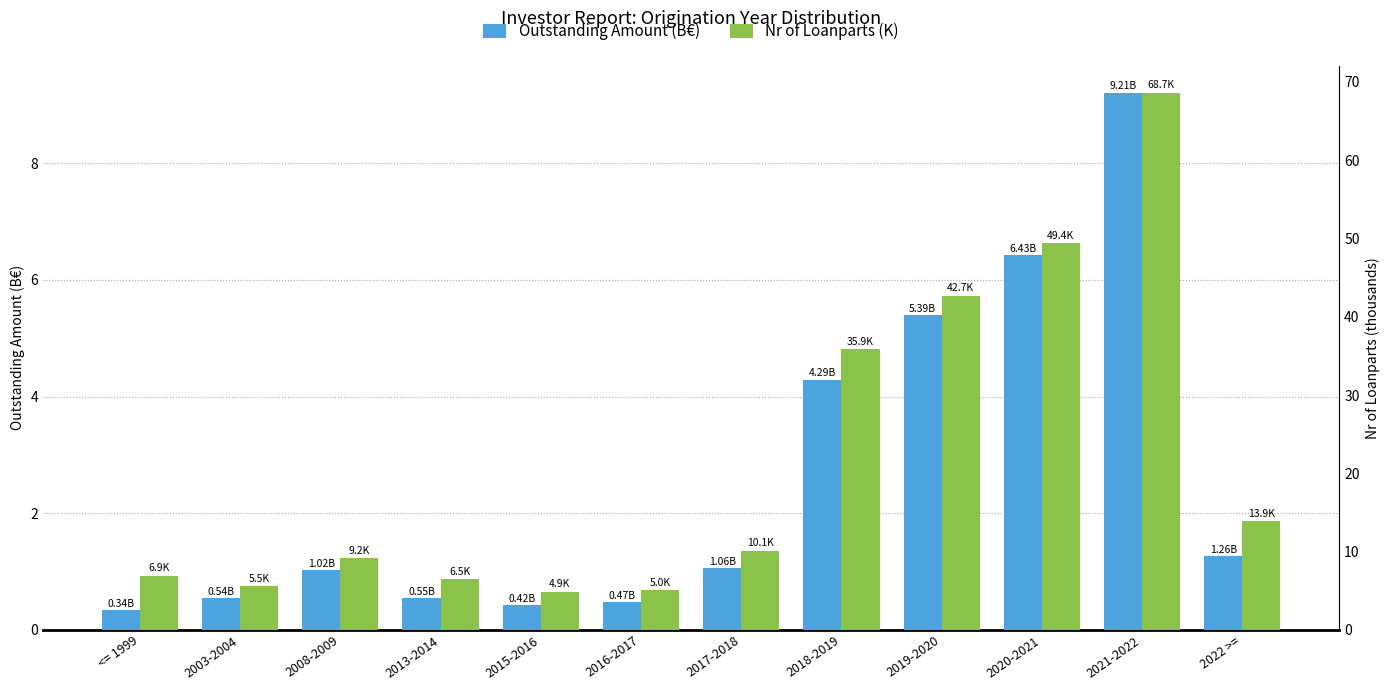

Count the number of categories in the chart.

12